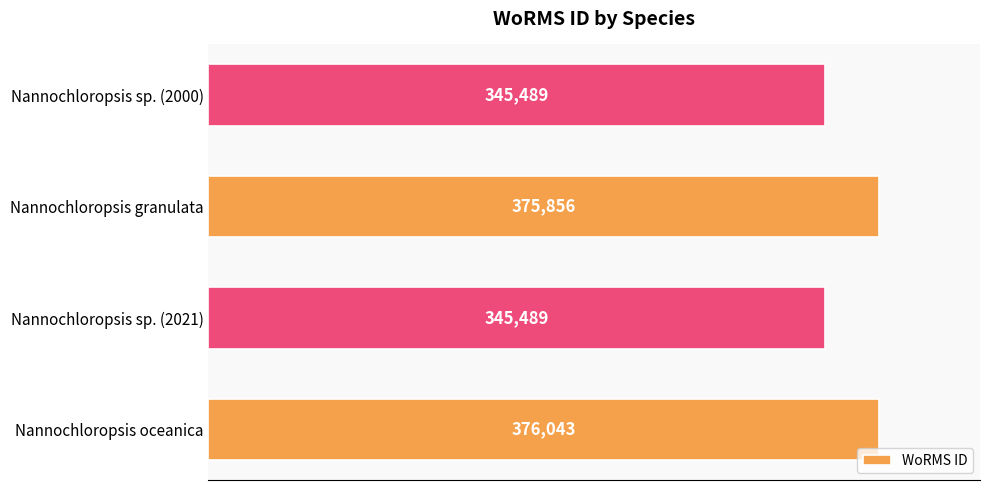

How many data points are less than 375856?

2